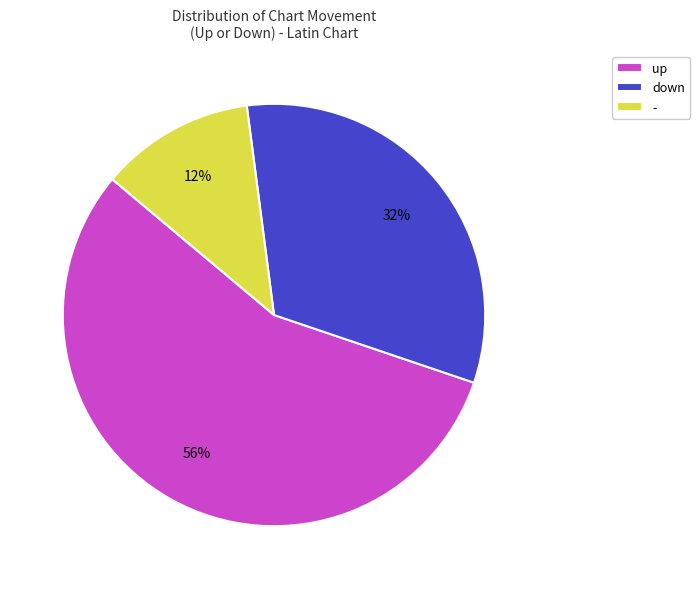

How many segments does this pie chart have?

3